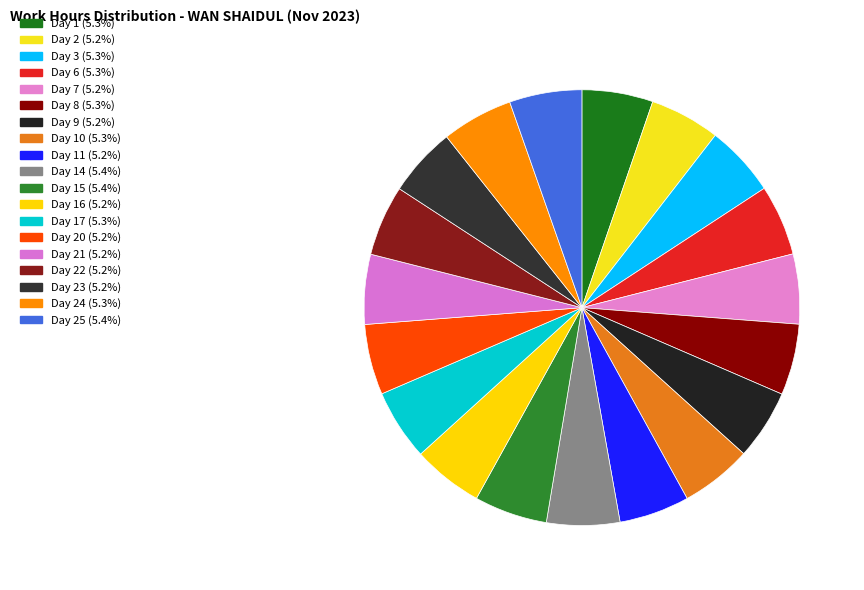

How many segments does this pie chart have?

19